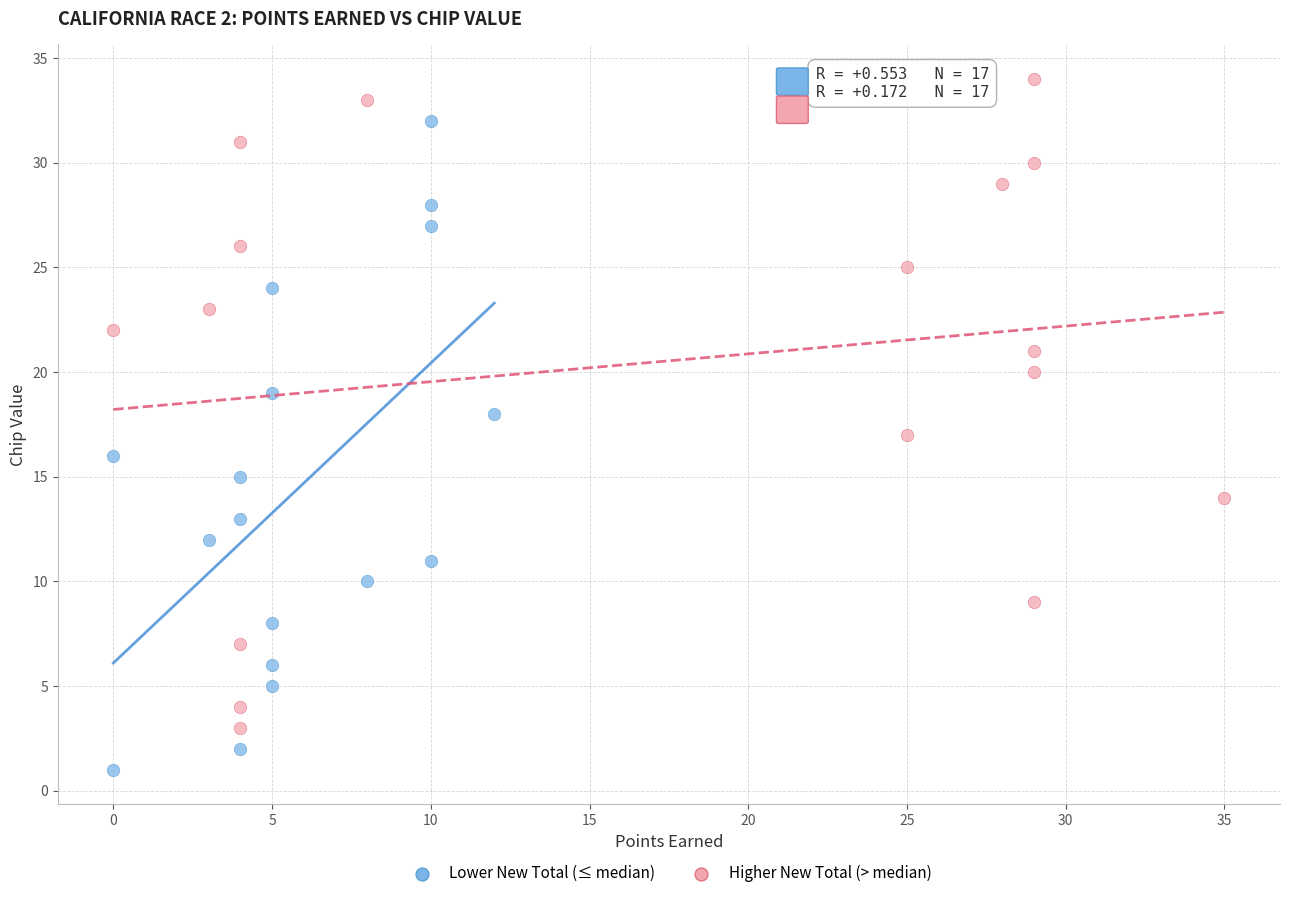

Which series contains the lowest Y value?

Lower New Total (≤ median)